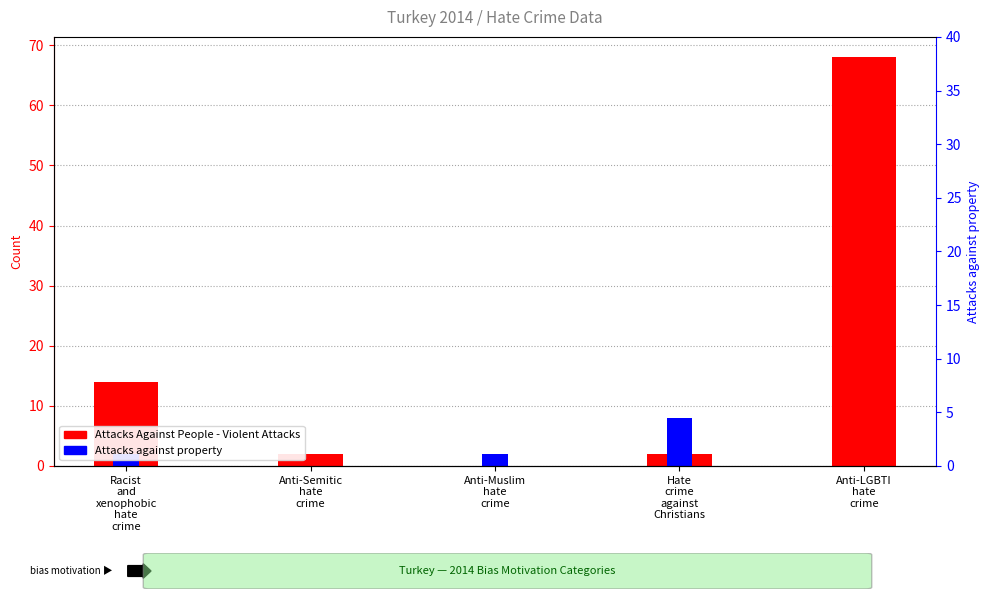

Does the chart contain any negative values?

No